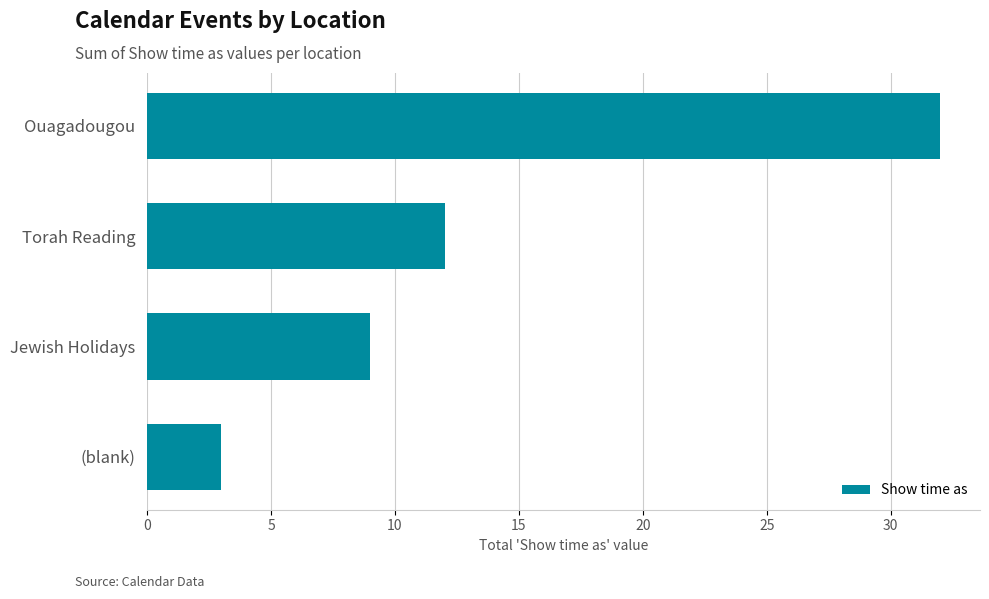

What is the smallest value displayed?

3